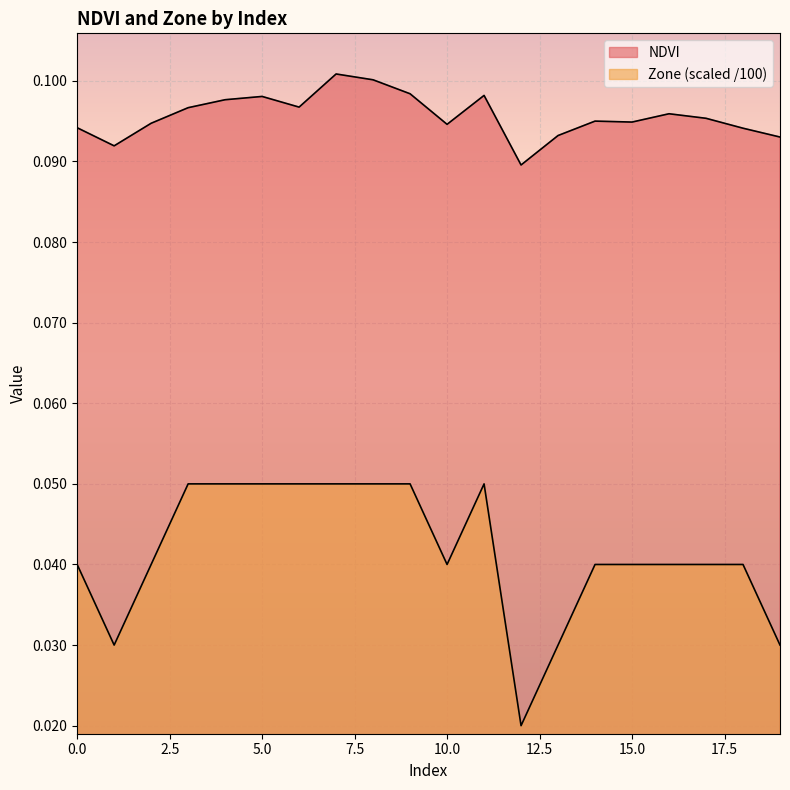

List the labels in order of Zone value, smallest first.

12, 1, 13, 19, 0, 2, 10, 14, 15, 16, 17, 18, 3, 4, 5, 6, 7, 8, 9, 11